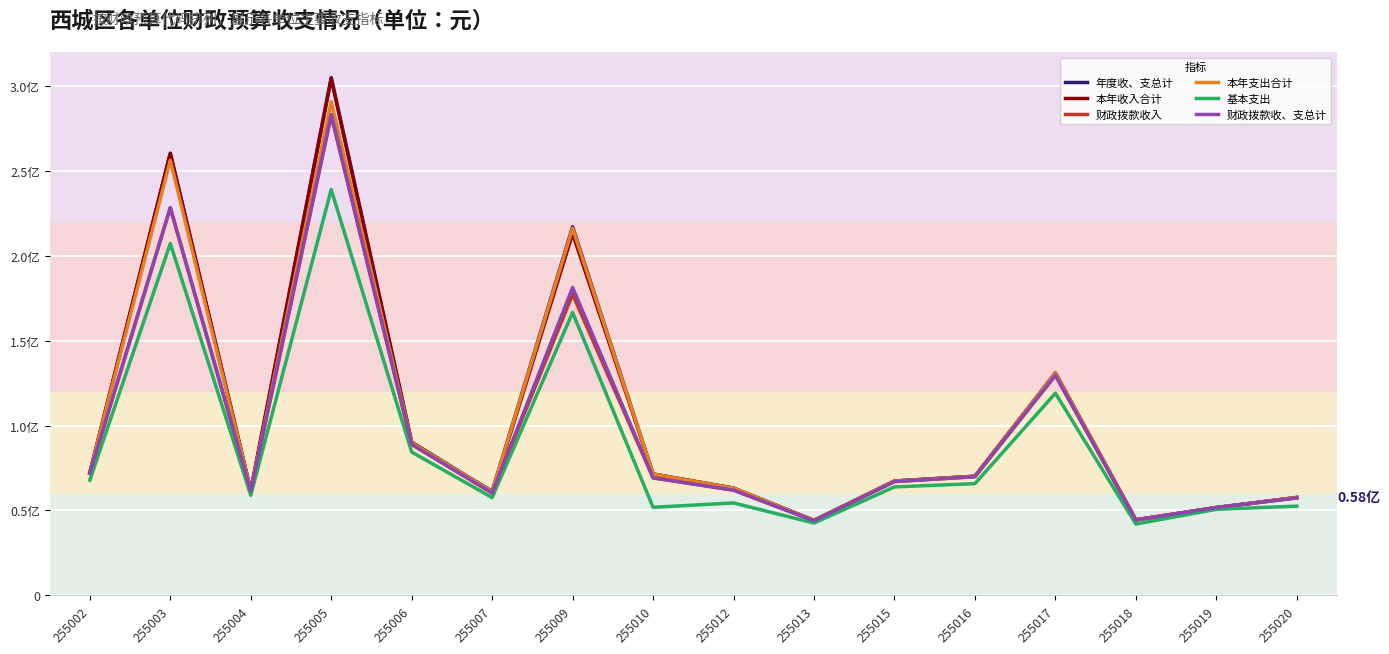

What is the sum of all 基本支出 values?

1424572074.2